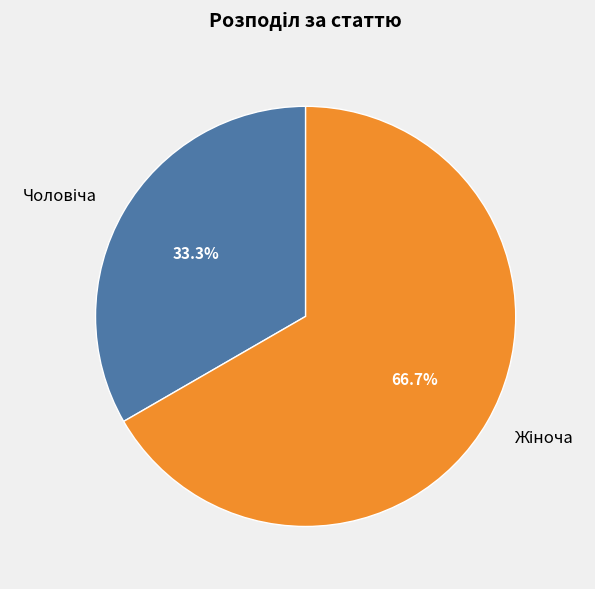

To the nearest percent, what is the average slice percentage?

50%